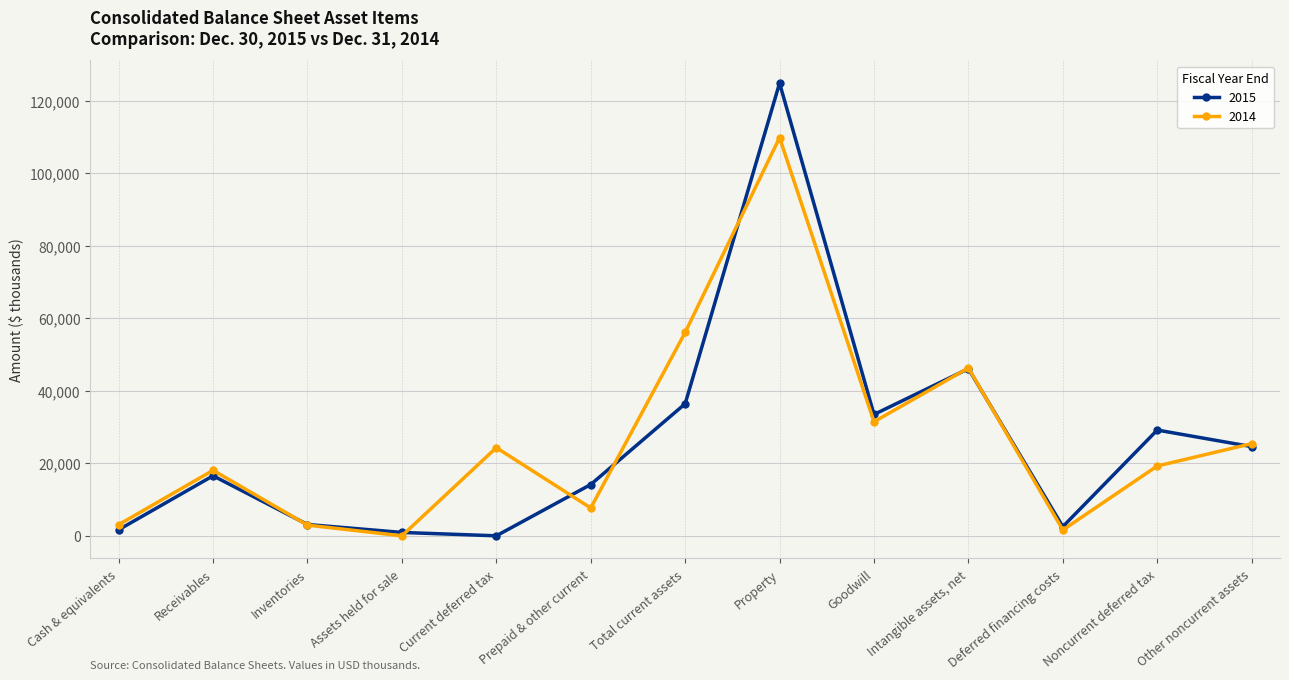

What are all the series names shown in the legend?

2015, 2014